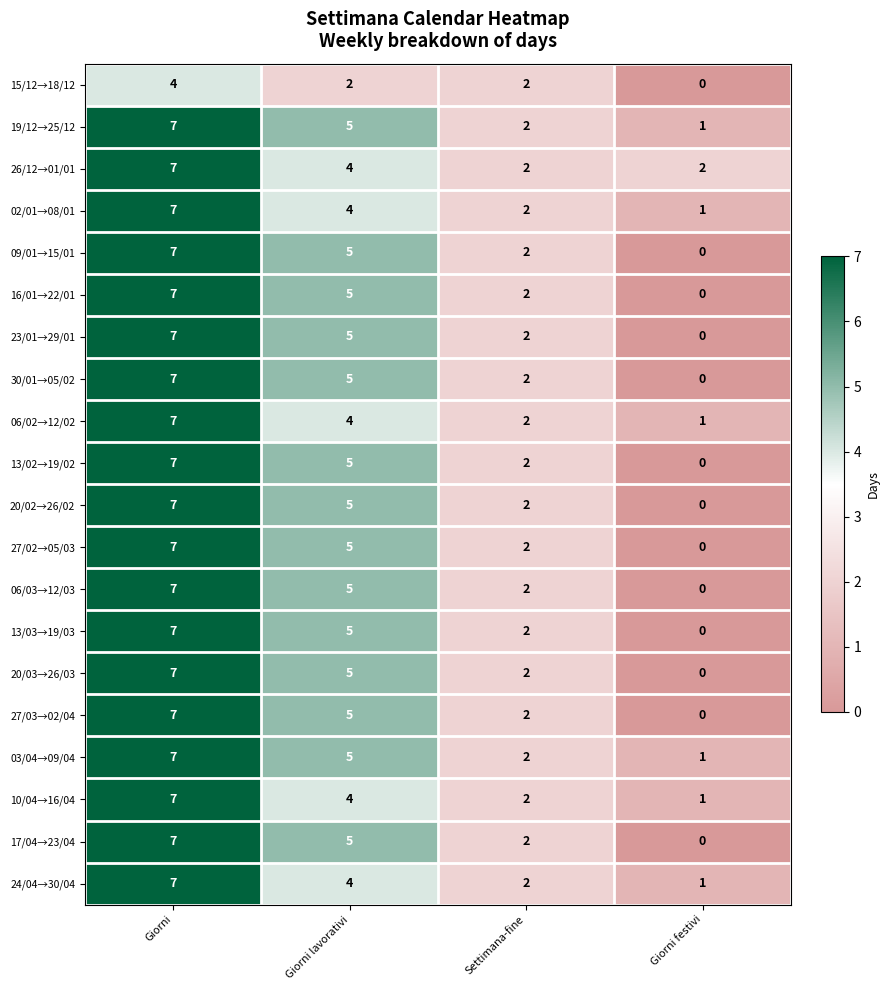

What is the maximum value for 24/04→30/04?

7